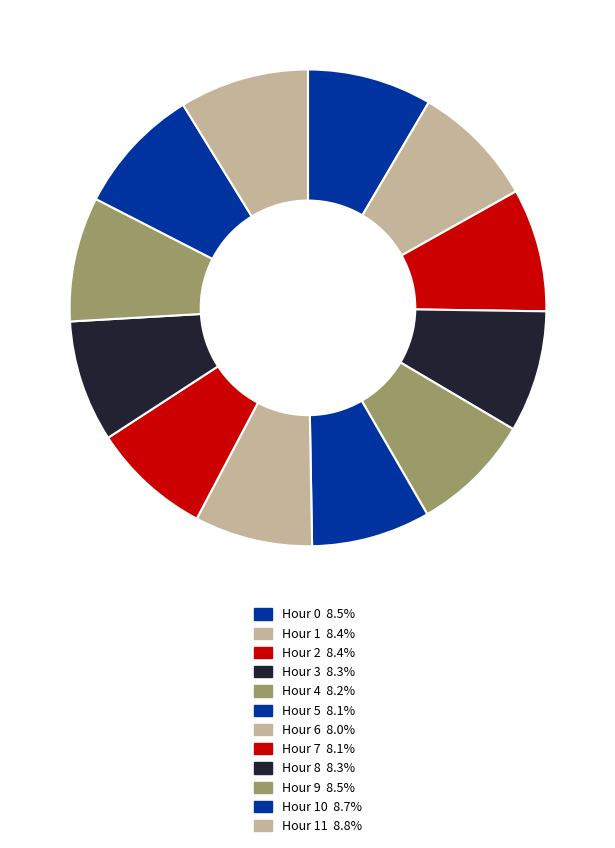

To the nearest percent, what is the difference between the largest and smallest slice percentages?

1%